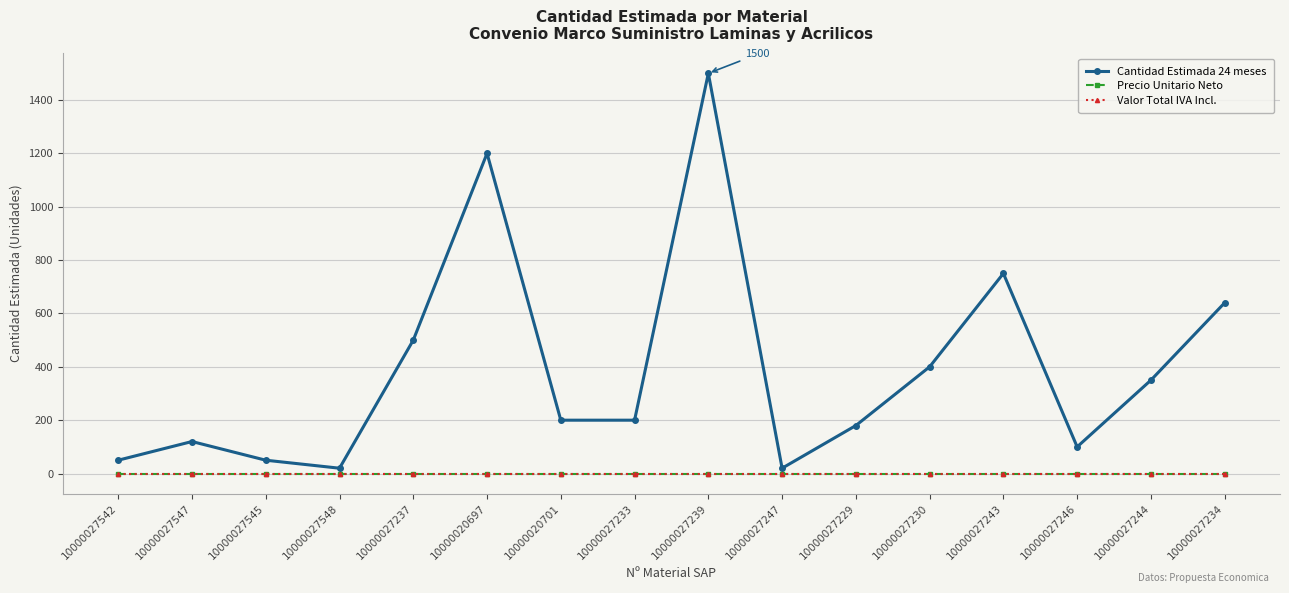

Does the chart have visible grid lines?

Yes